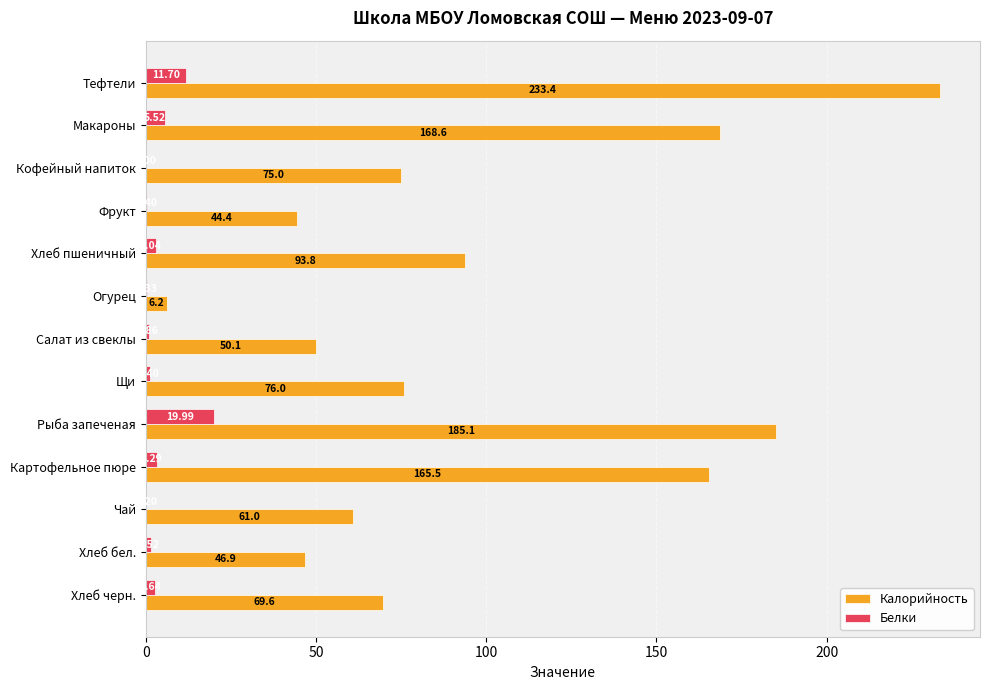

Between Кофейный напиток and Хлеб бел., which series saw the biggest shift?

Калорийность